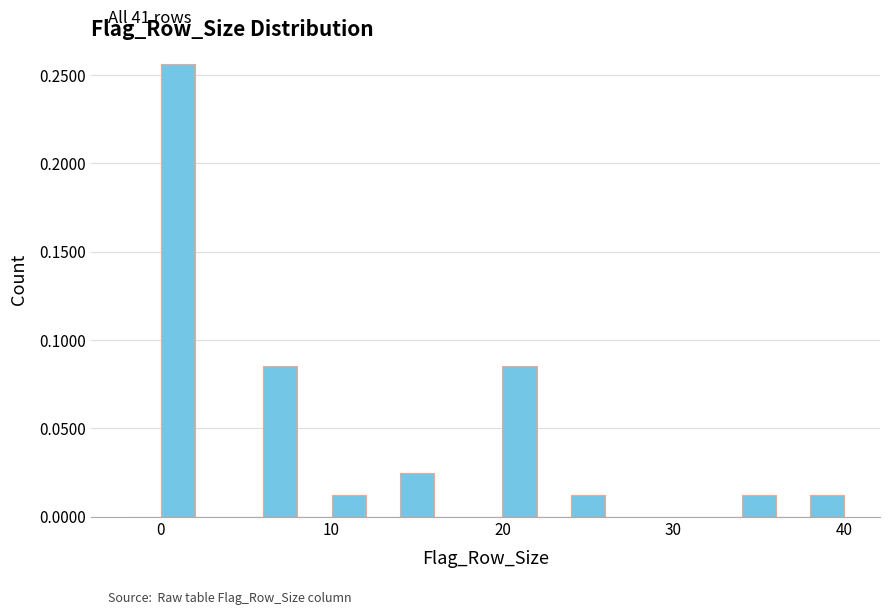

Around what value on the x-axis is the tallest bar? Give the approximate position of its centre, as read against the axis.

1